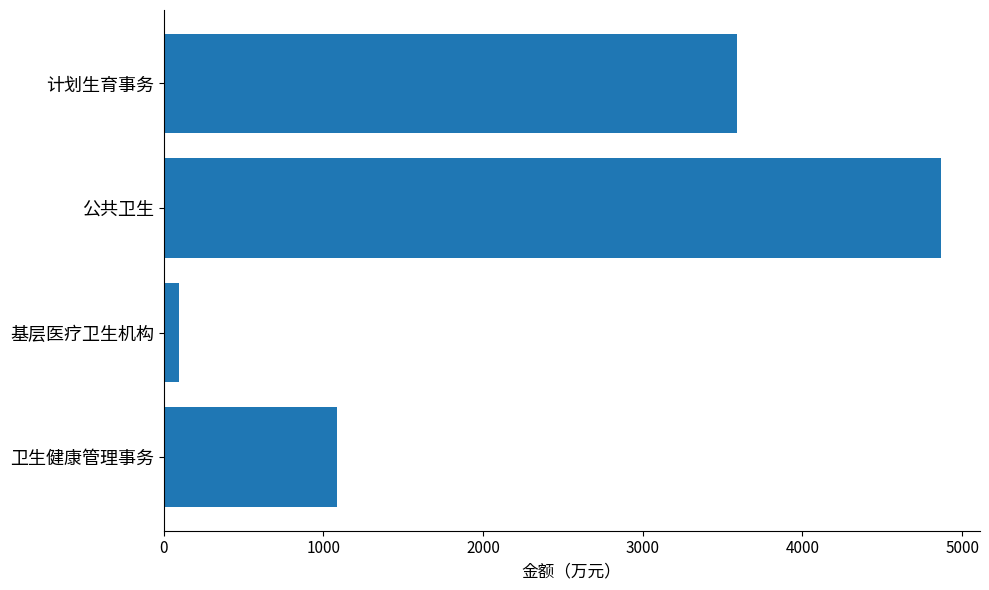

What is the approximate value at 卫生健康管理事务?

1083.5